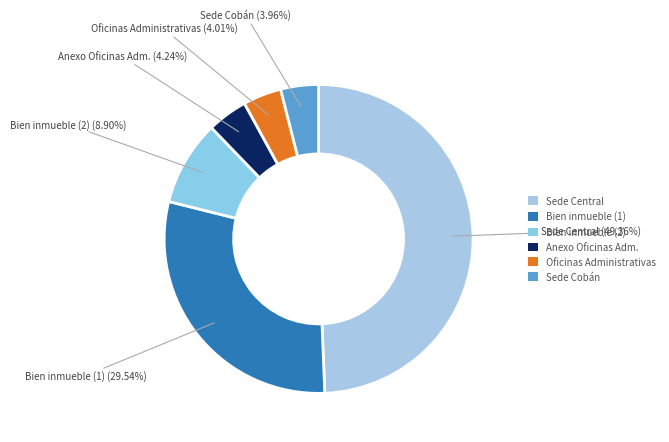

Approximately how many times larger is the value at Sede Cobán compared to Oficinas Administrativas?

1.0